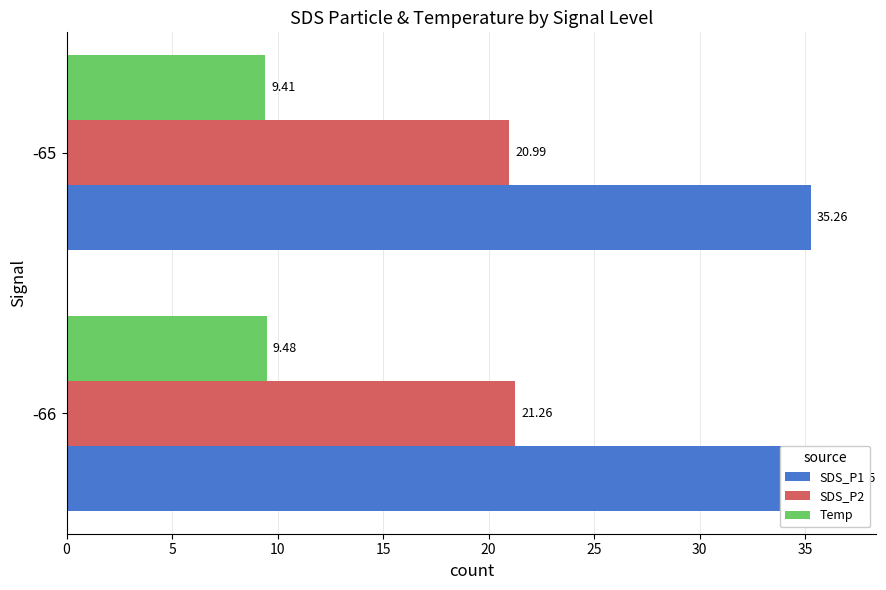

Which series has the widest spread of values?

SDS_P1